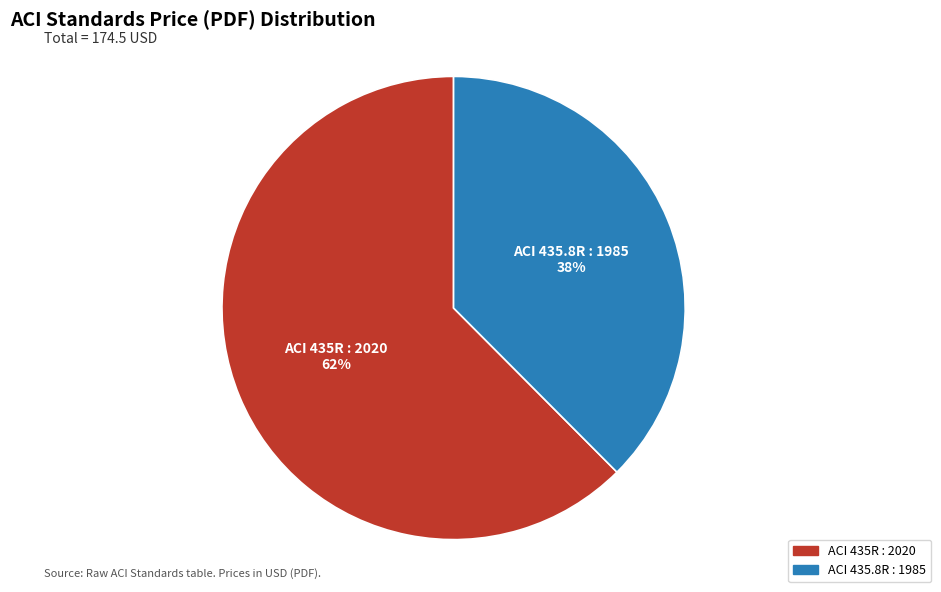

Which has a higher value, ACI 435.8R : 1985 or ACI 435R : 2020?

ACI 435R : 2020